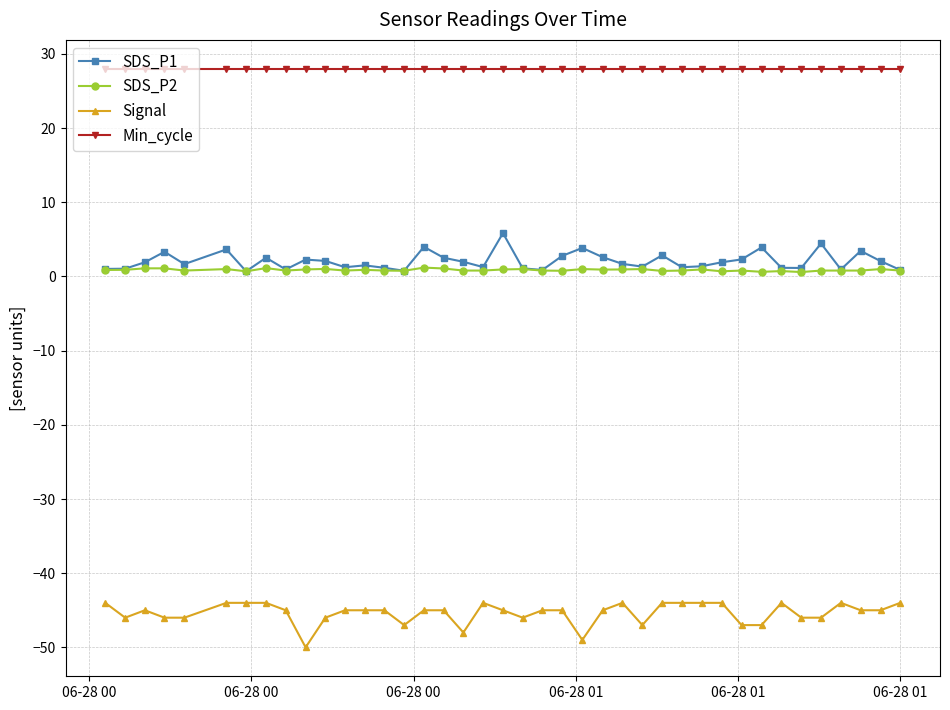

What is the minimum value shown in the chart?

-50.0